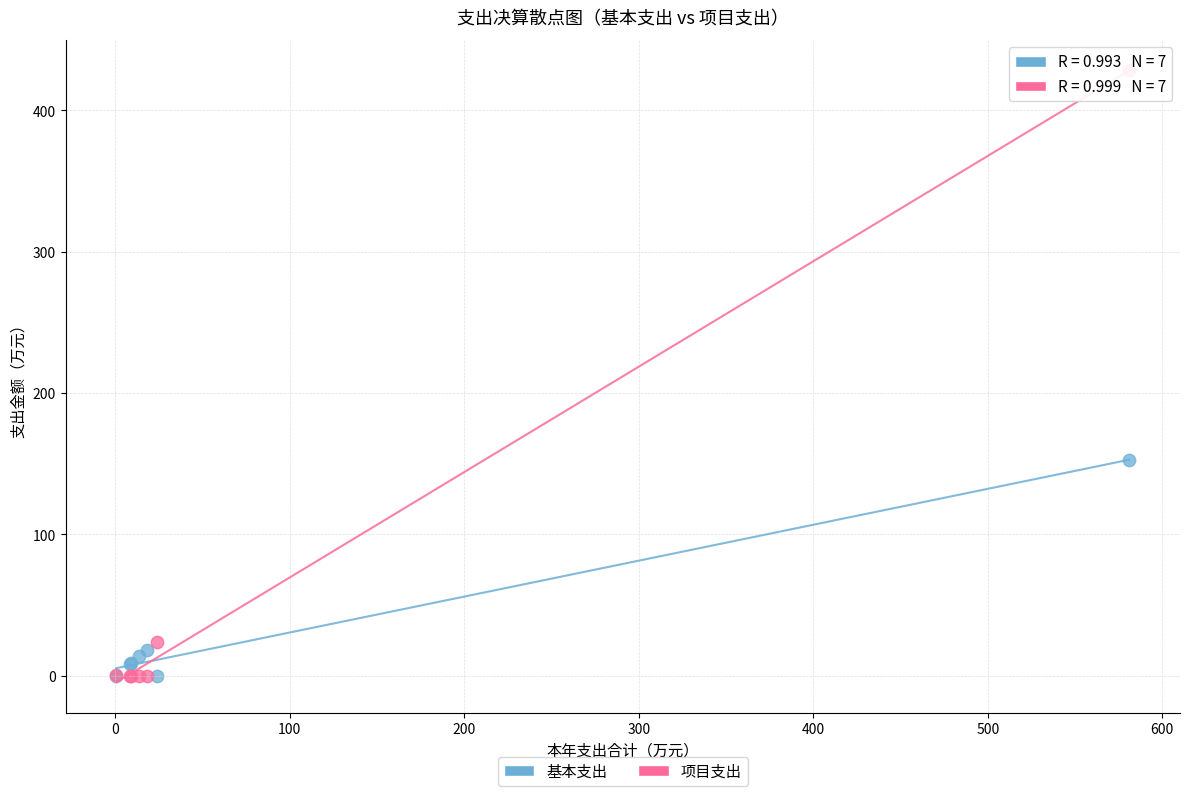

In the 项目支出 series, what Y value is closest to 214?

23.9